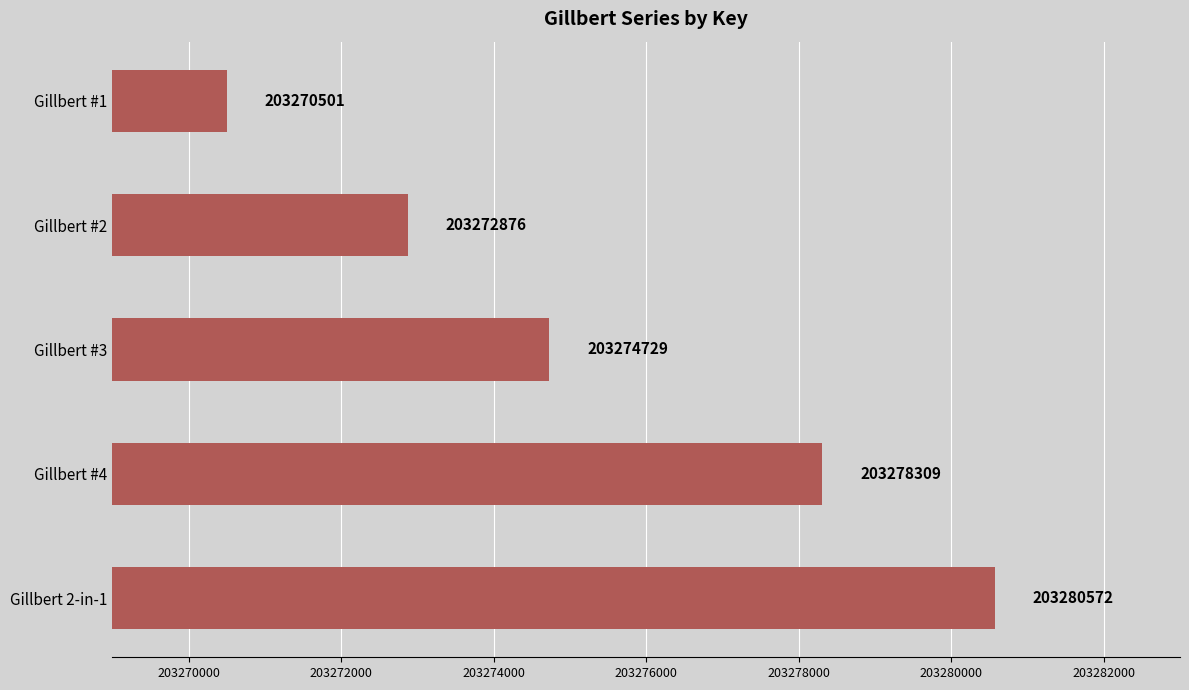

Rank the categories by value from highest to lowest.

Gillbert 2-in-1, Gillbert #4, Gillbert #3, Gillbert #2, Gillbert #1